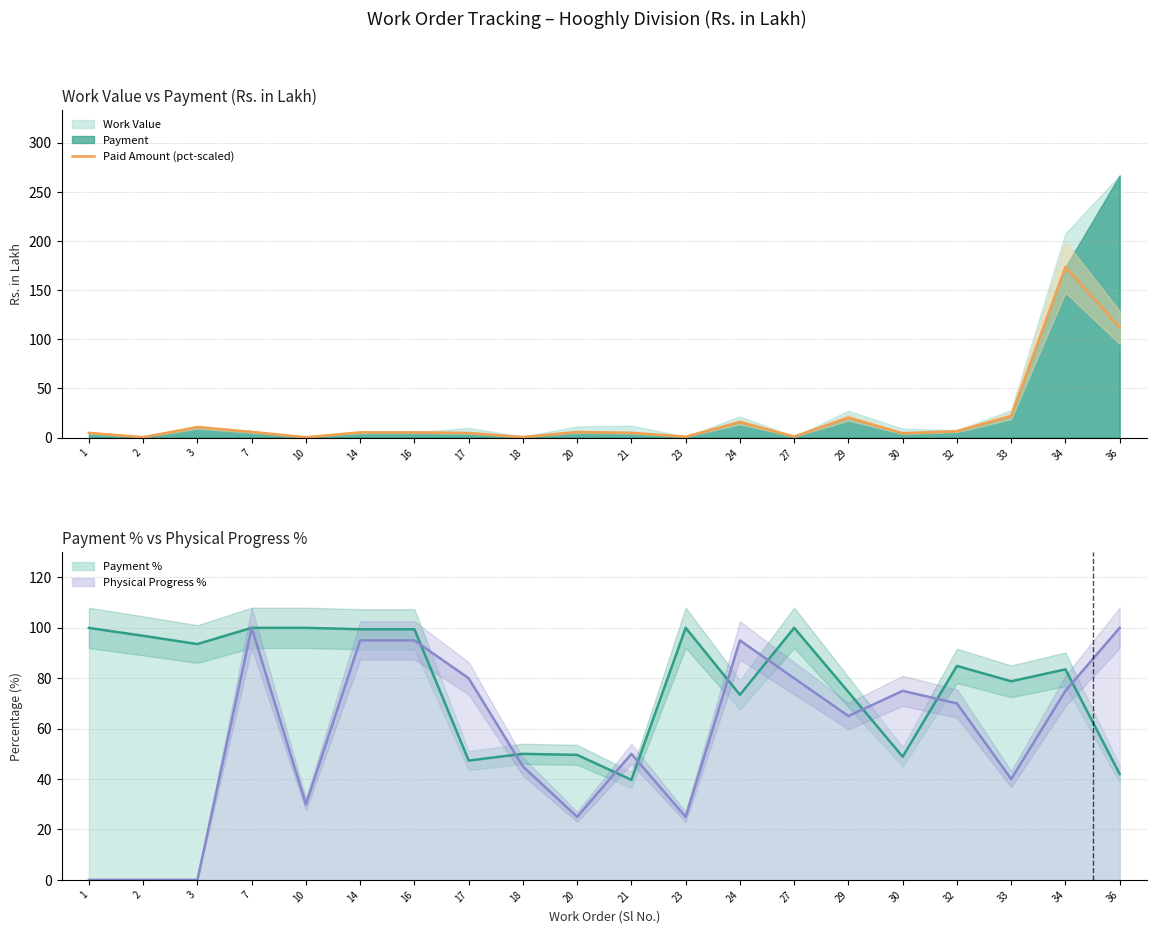

What is the difference between the values at 7 and 10?

5.5